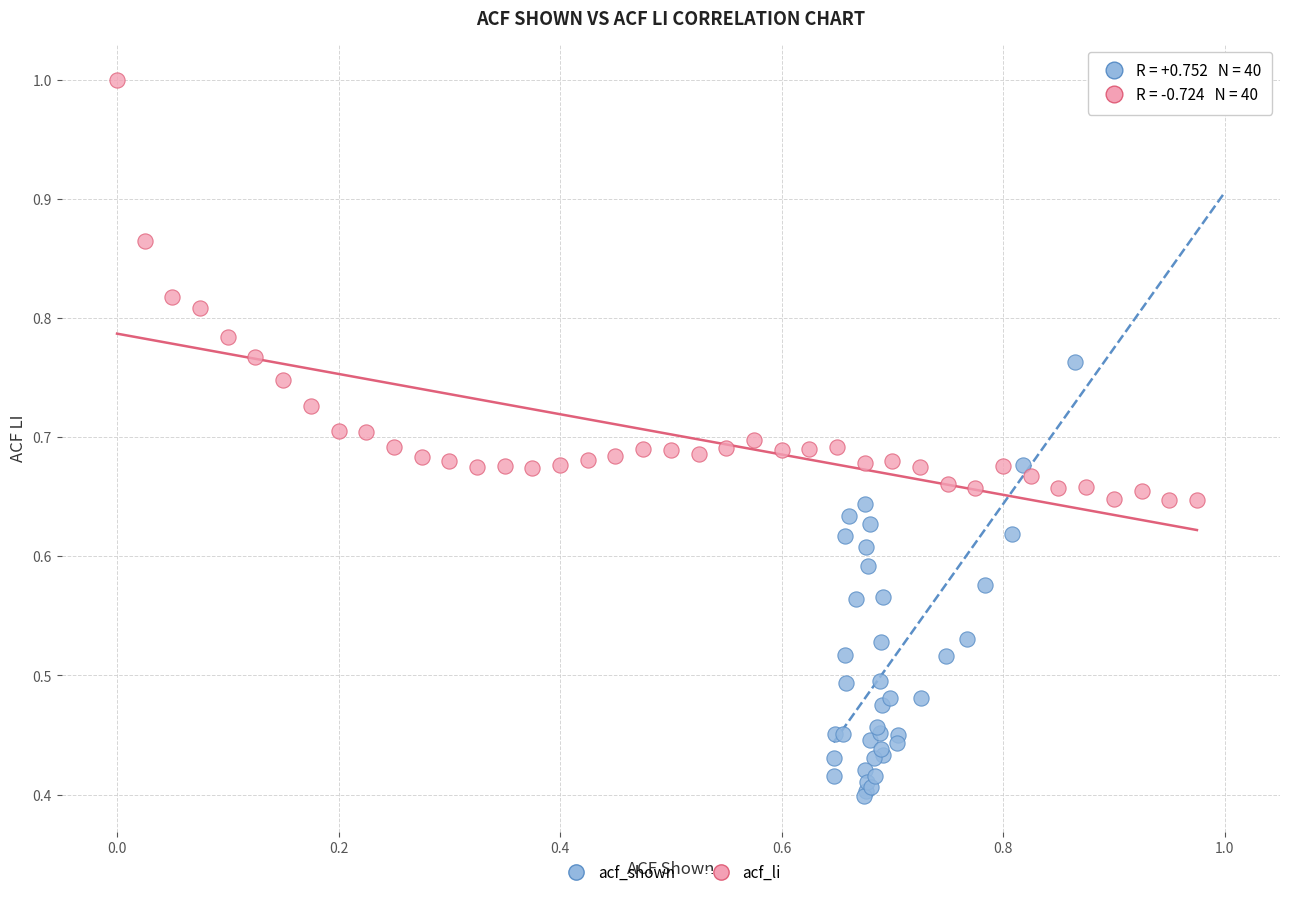

Which series has the widest spread of Y values?

acf_shown